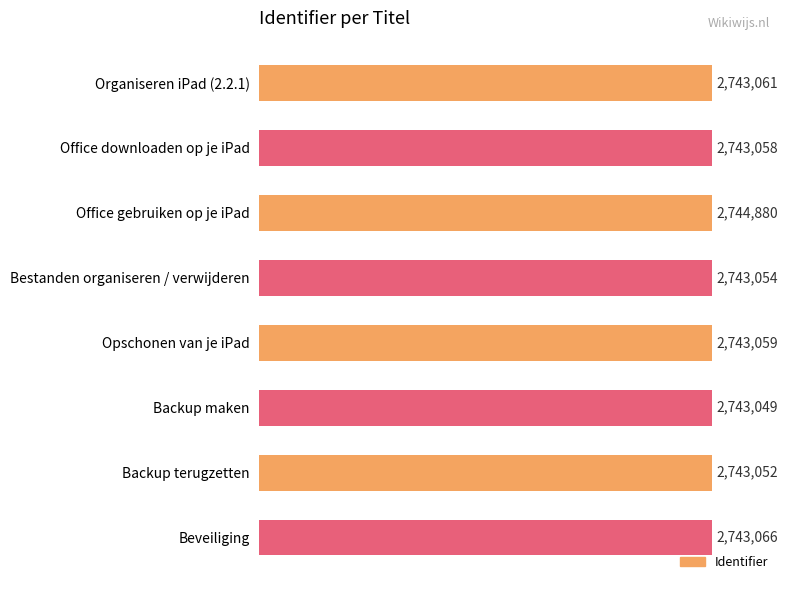

At which label is the value closest to 2743964?

Beveiliging